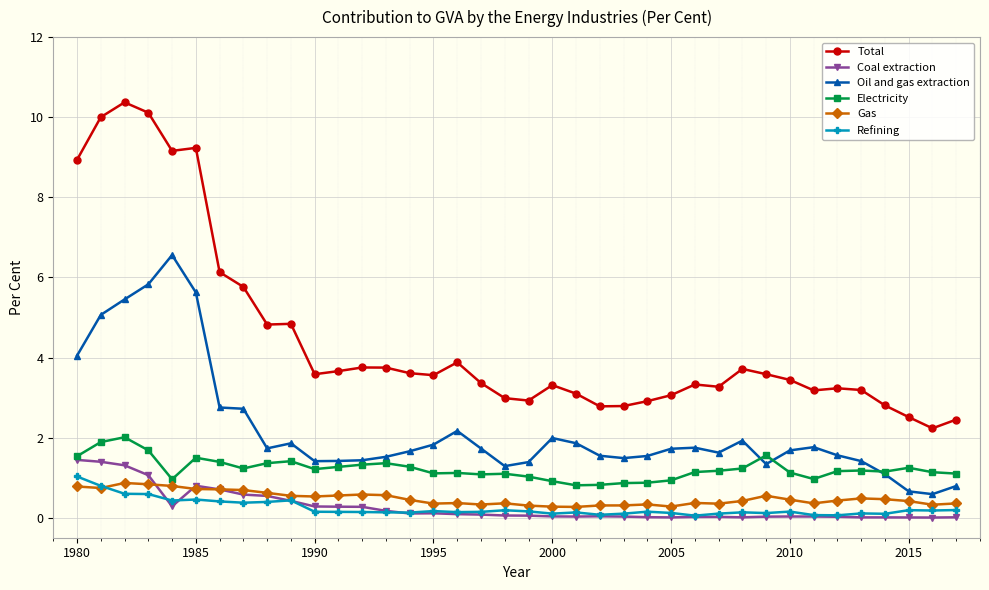

How many data points does each series have?

38